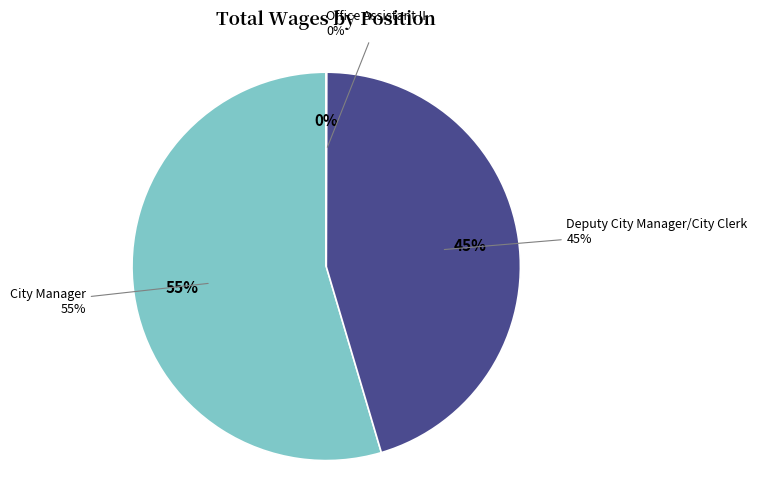

What is the smallest slice in the pie chart?

Office Assistant II